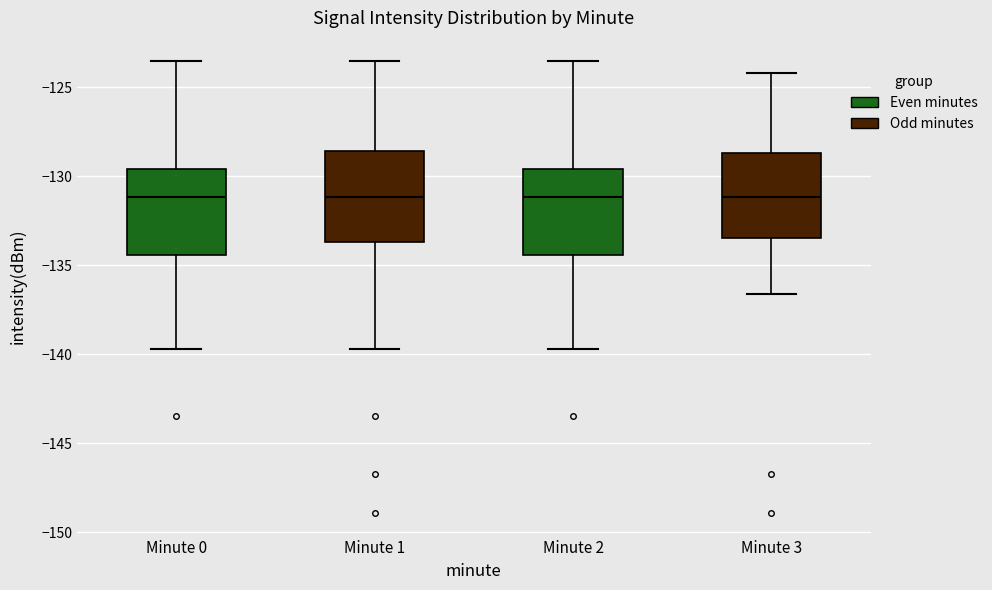

Where is the lower edge of the box for Minute 0 on the y-axis? The values are not printed on the chart, so give them approximately, as read against the axis.

-134.5